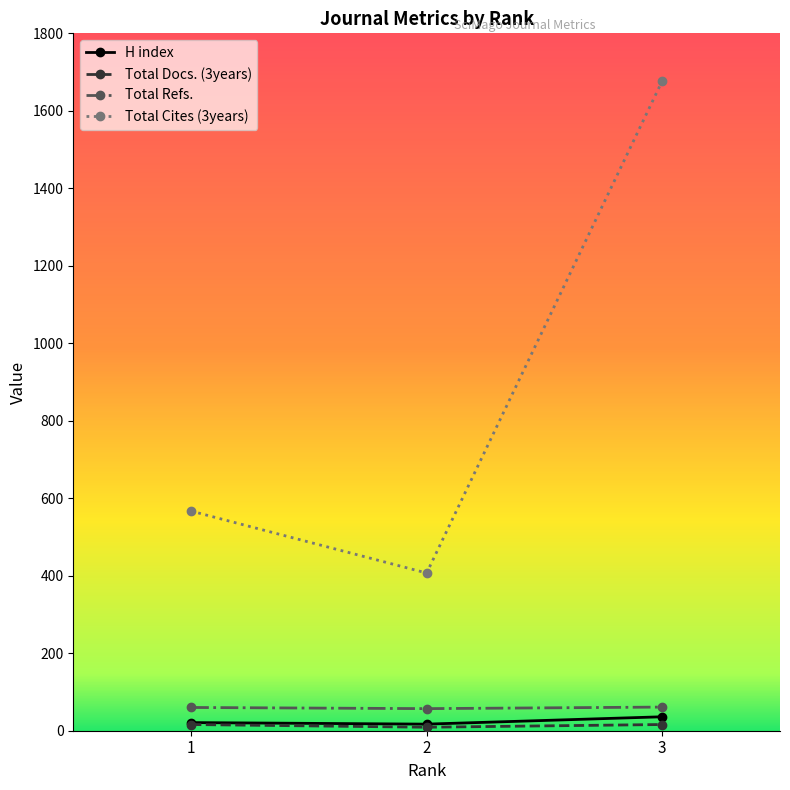

Which series has the widest spread of values?

Total Cites (3years)